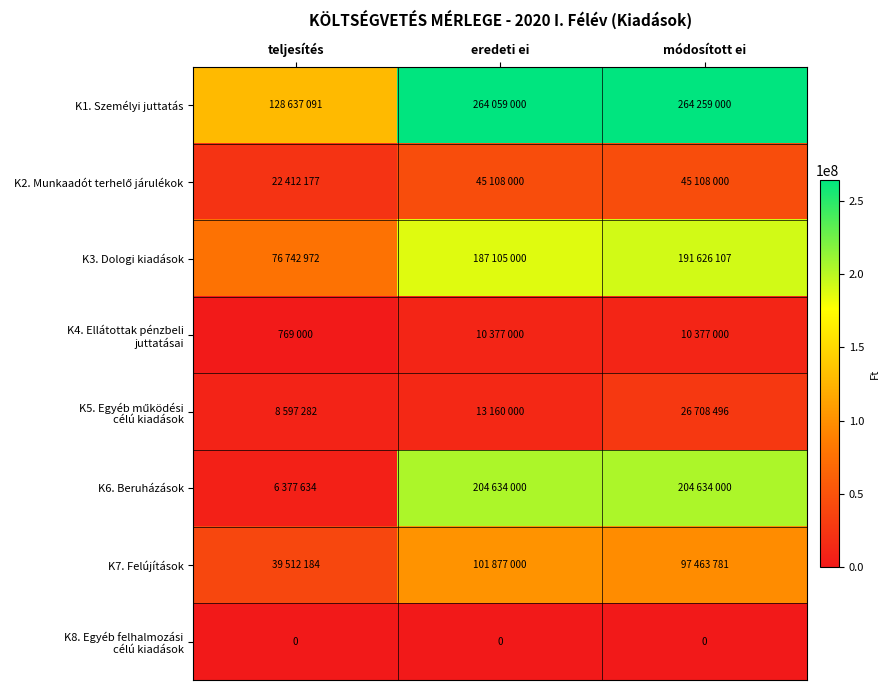

Which series has the largest total across all categories?

K1. Személyi juttatás